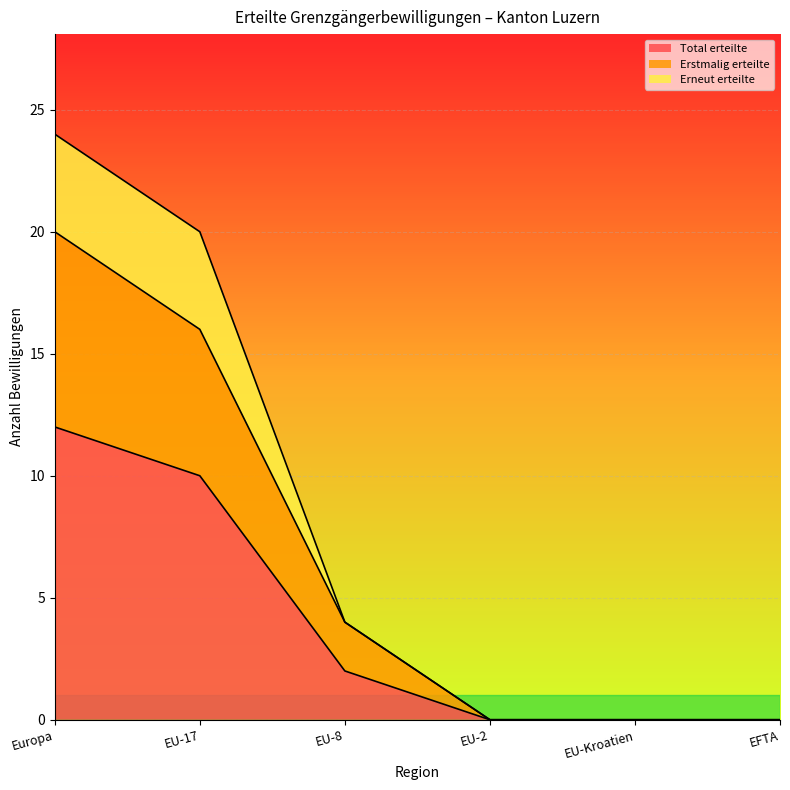

Reading left to right, list all the values displayed in this chart.

Total erteilte: Europa=12	EU-17=10	EU-8=2	EU-2=0	EU-Kroatien=0	EFTA=0
Erstmalig erteilte: Europa=20	EU-17=16	EU-8=4	EU-2=0	EU-Kroatien=0	EFTA=0
Erneut erteilte: Europa=24	EU-17=20	EU-8=4	EU-2=0	EU-Kroatien=0	EFTA=0